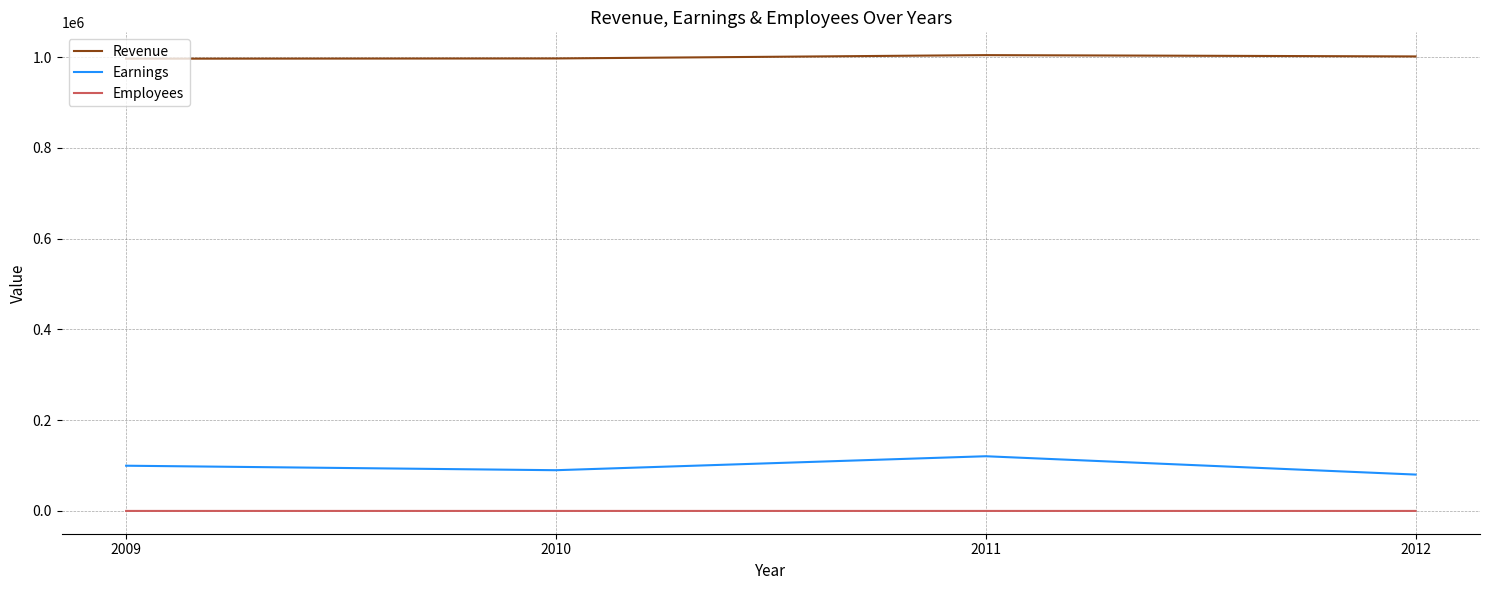

True or false: Employees and Earnings intersect in this chart.

False